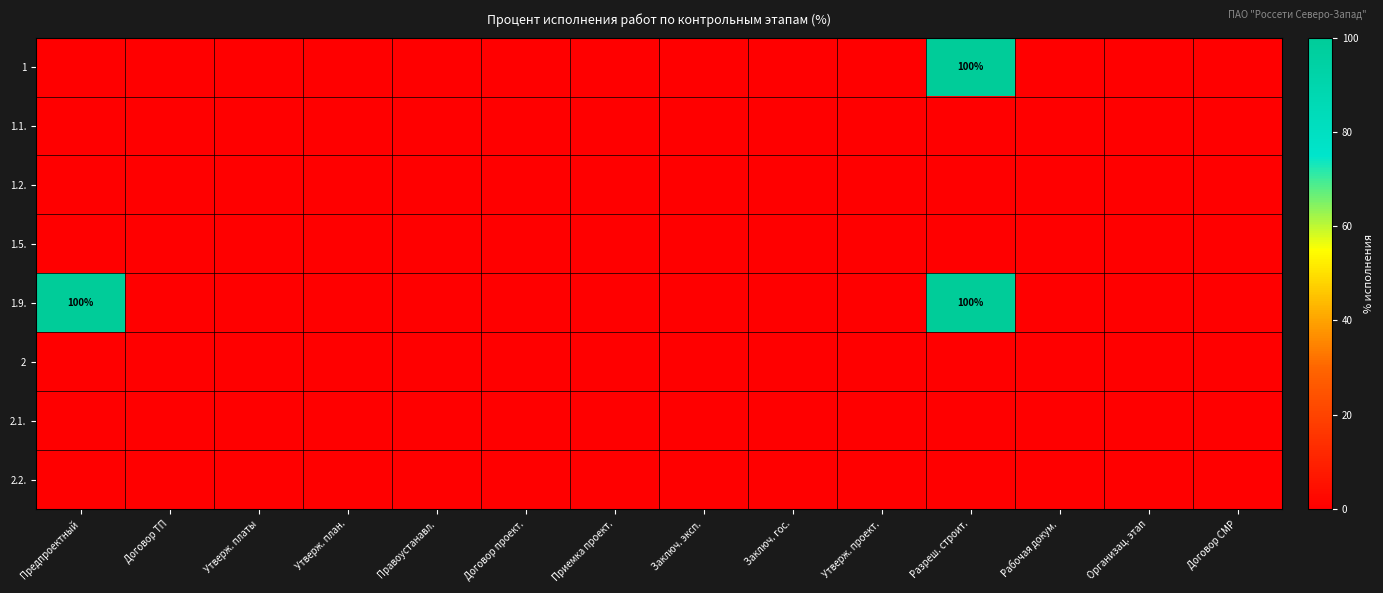

At which category is the sum across all series the highest?

Разреш. строит.